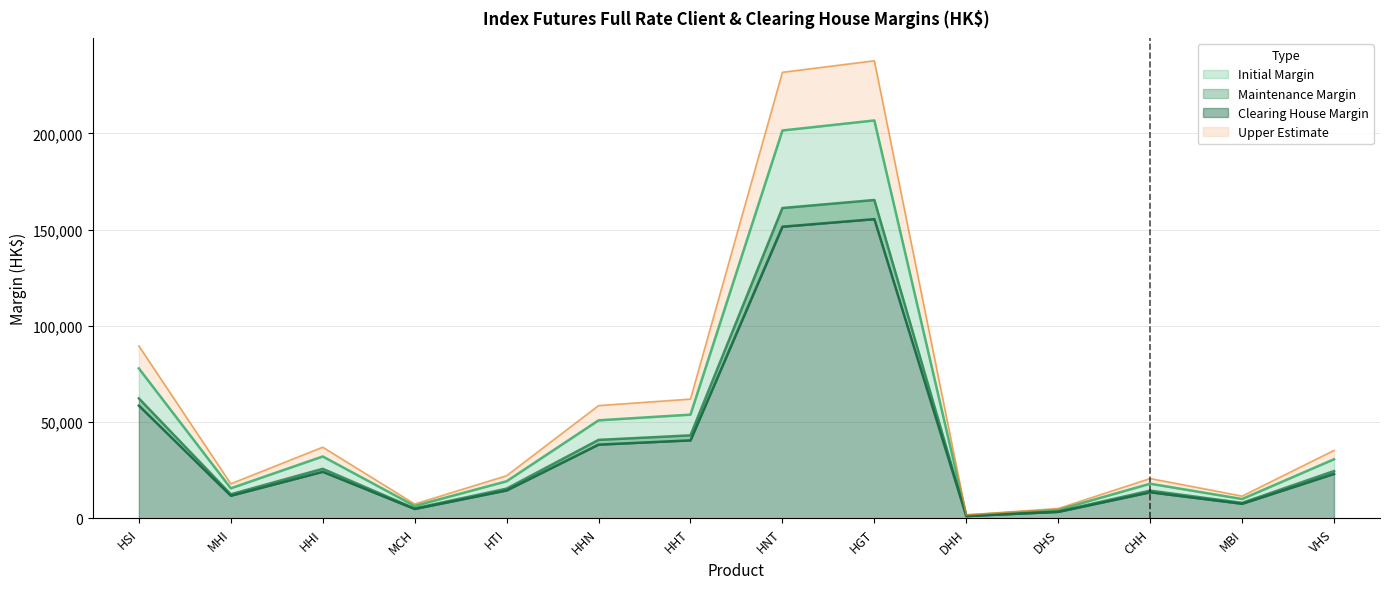

Does the chart display data point markers on the line(s)?

No